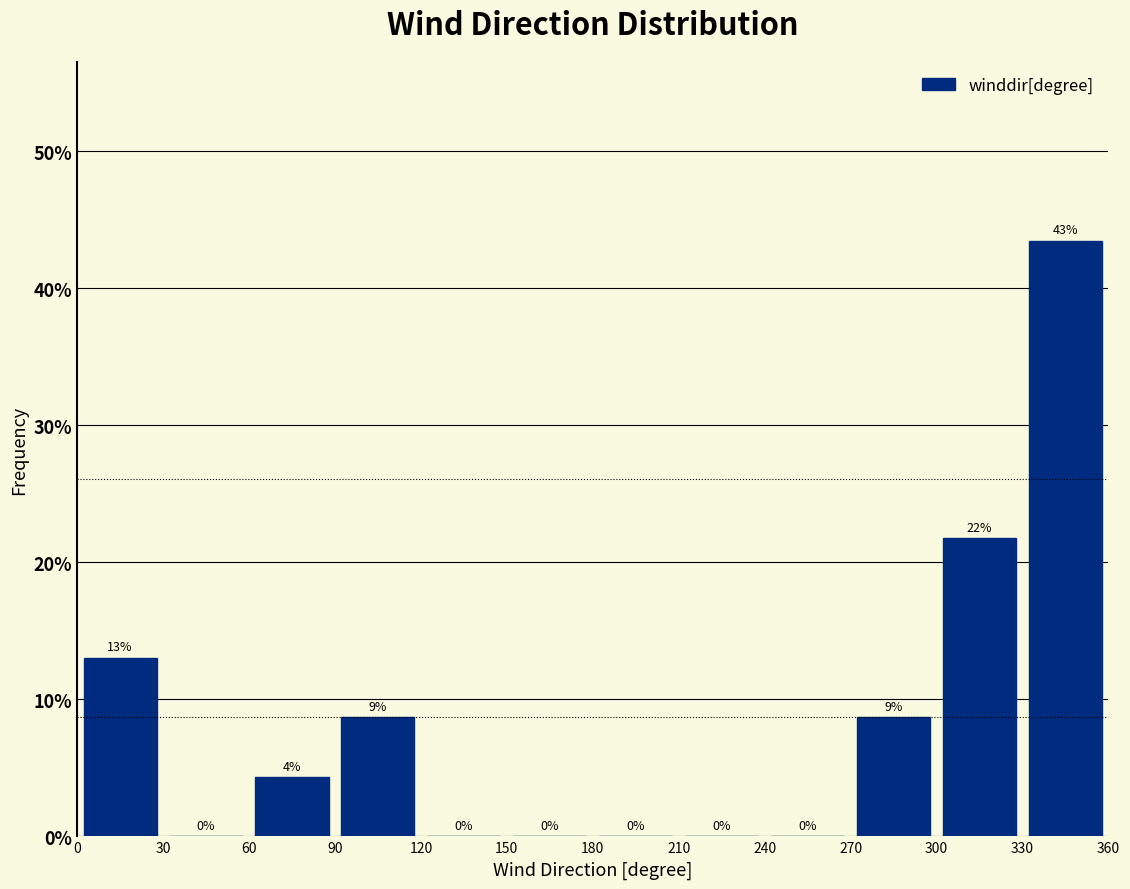

Which range on the x-axis has the tallest bar?

330 to 360